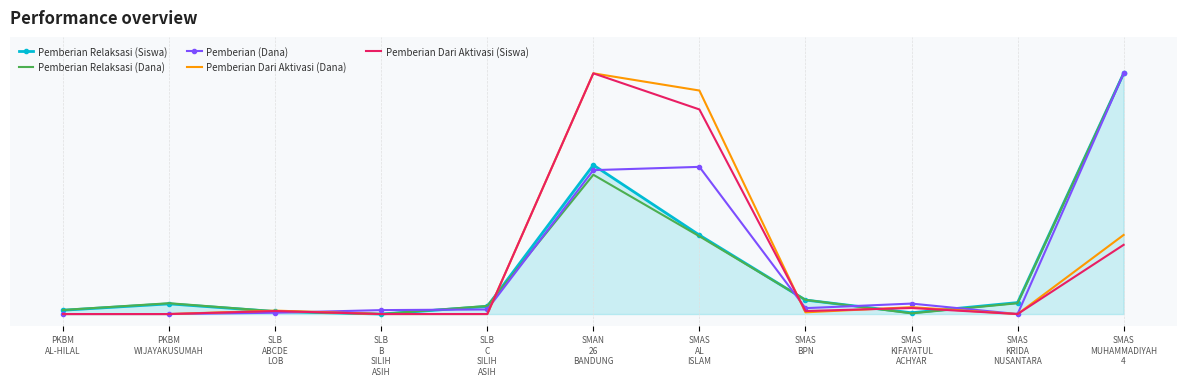

What is the sum of the Pemberian Dari Aktivasi (Siswa) values at SLB
ABCDE
LOB and SMAS
MUHAMMADIYAH
4?

0.3